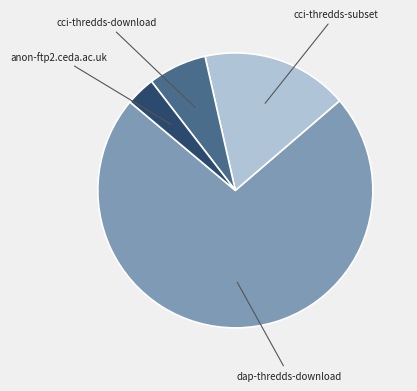

Does any single category account for the majority?

Yes